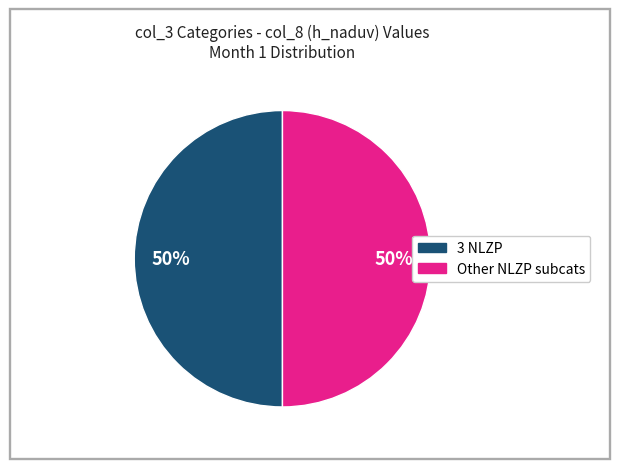

To the nearest percent, what is the average slice percentage?

50%